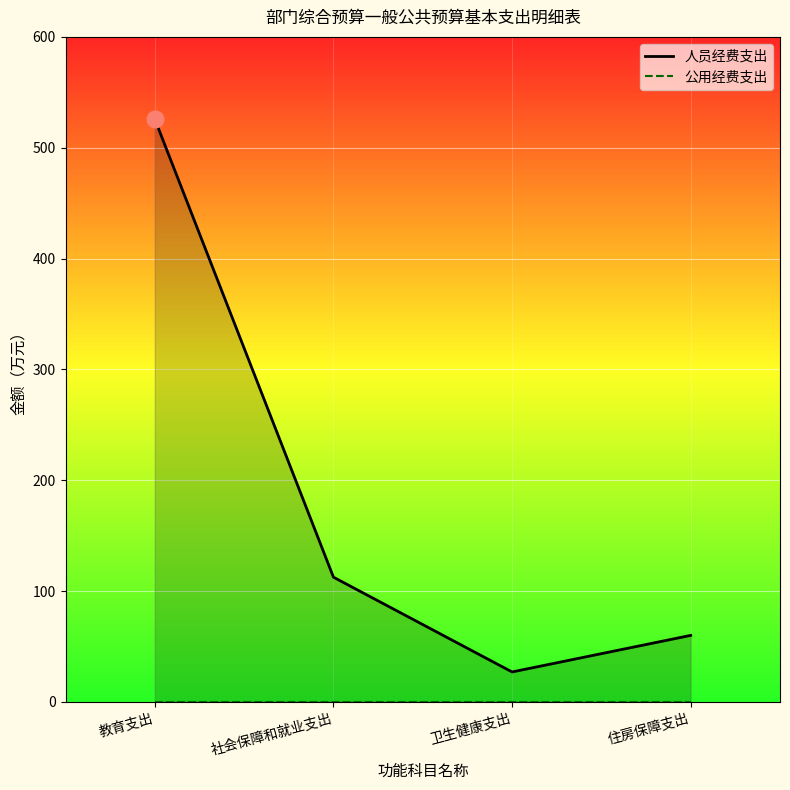

Is it true that 公用经费支出_line equals 0.0 at 卫生健康支出?

True